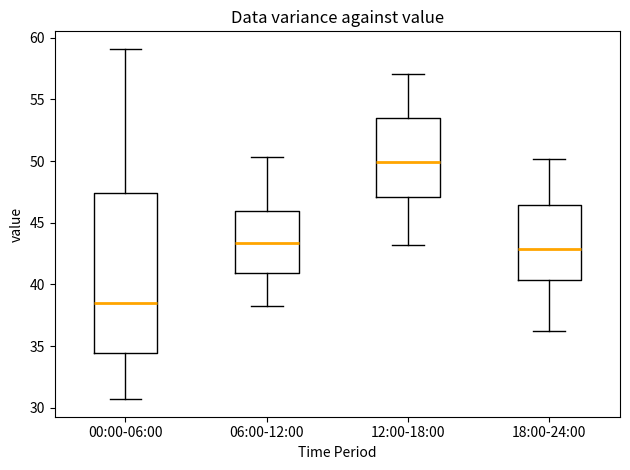

Reading left to right, read every box against the y-axis: the position of its median line, the range the box covers, and the ends of its whiskers. The values are not printed on the chart, so give them approximately, as read against the axis.

00:00-06:00: median 38.5, box 34.5 to 47.5, whiskers 30.5 to 59.0
06:00-12:00: median 43.5, box 41.0 to 46.0, whiskers 38.0 to 50.5
12:00-18:00: median 50.0, box 47.0 to 53.5, whiskers 43.0 to 57.0
18:00-24:00: median 43.0, box 40.5 to 46.5, whiskers 36.0 to 50.0